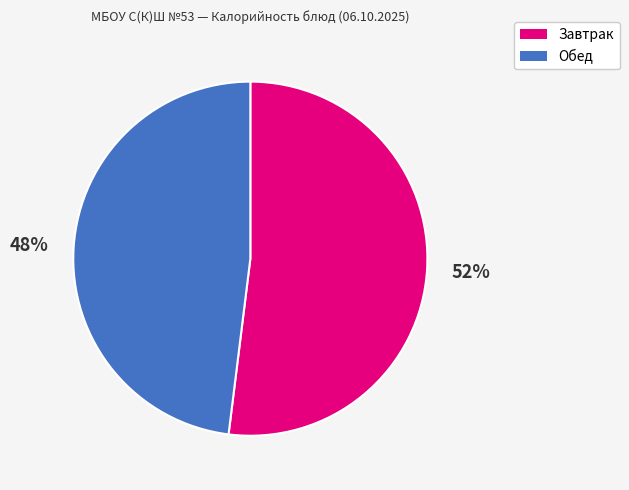

Does any single category account for the majority?

Yes